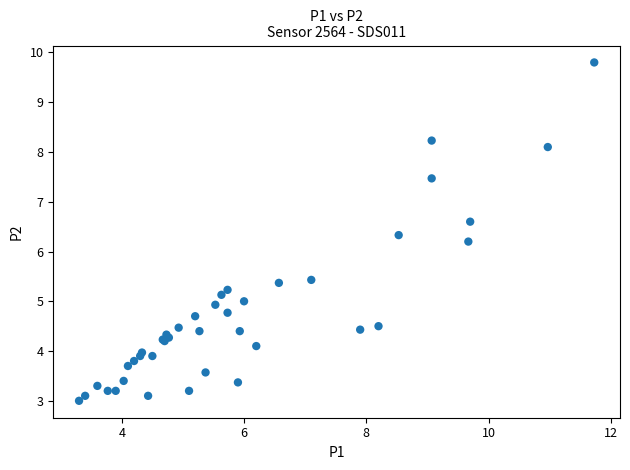

What Y value in the scatter plot is closest to 6?

6.2